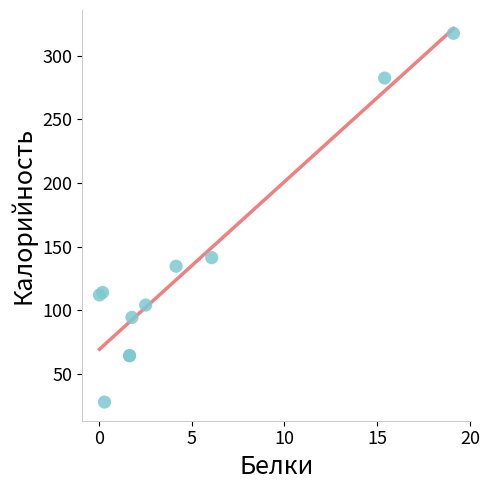

What Y value in the scatter plot is closest to 172?

141.3